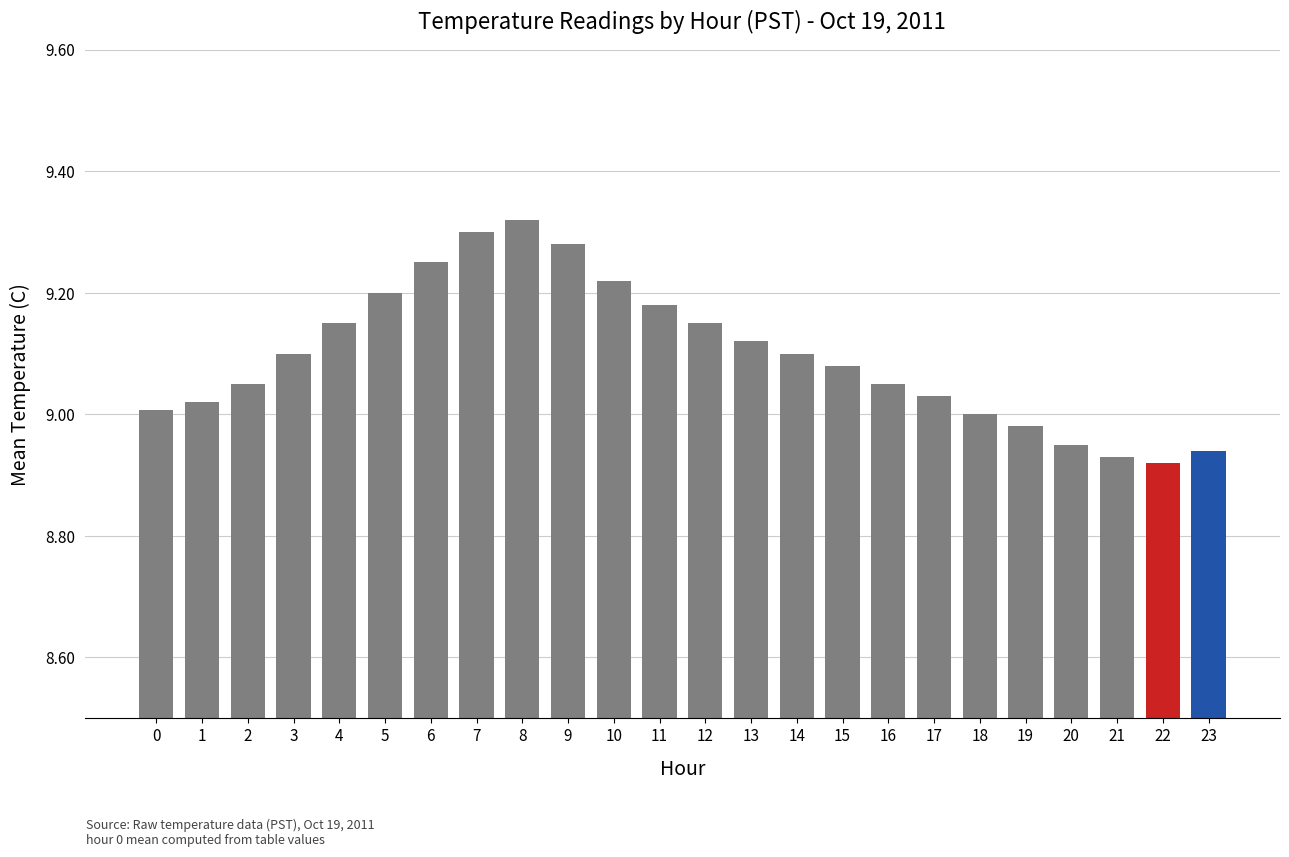

Is it true that the value at 10 is 4.5?

False